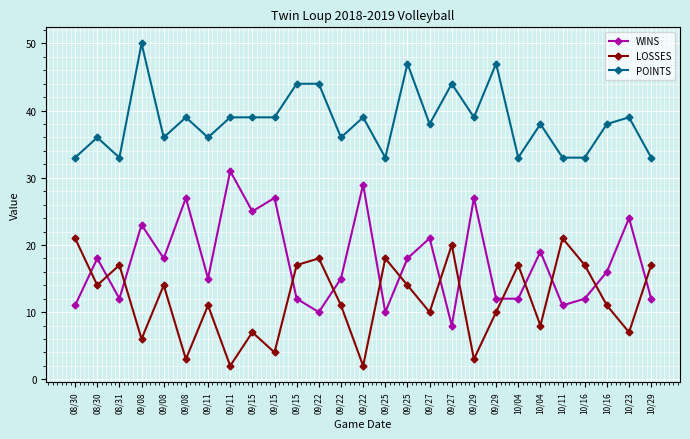

What is the label of the 26th point from the left?

10/23